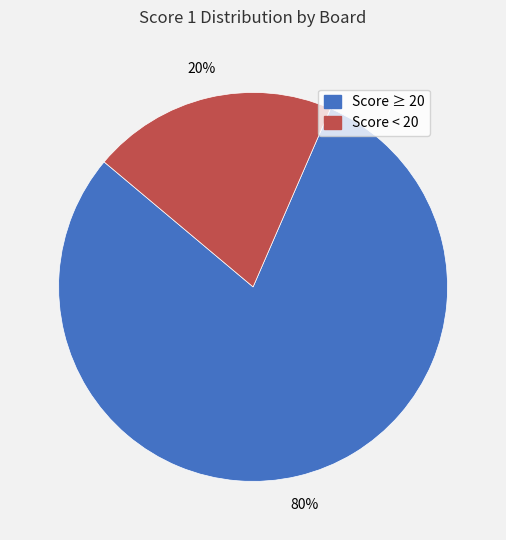

Is there a majority slice in this chart?

Yes